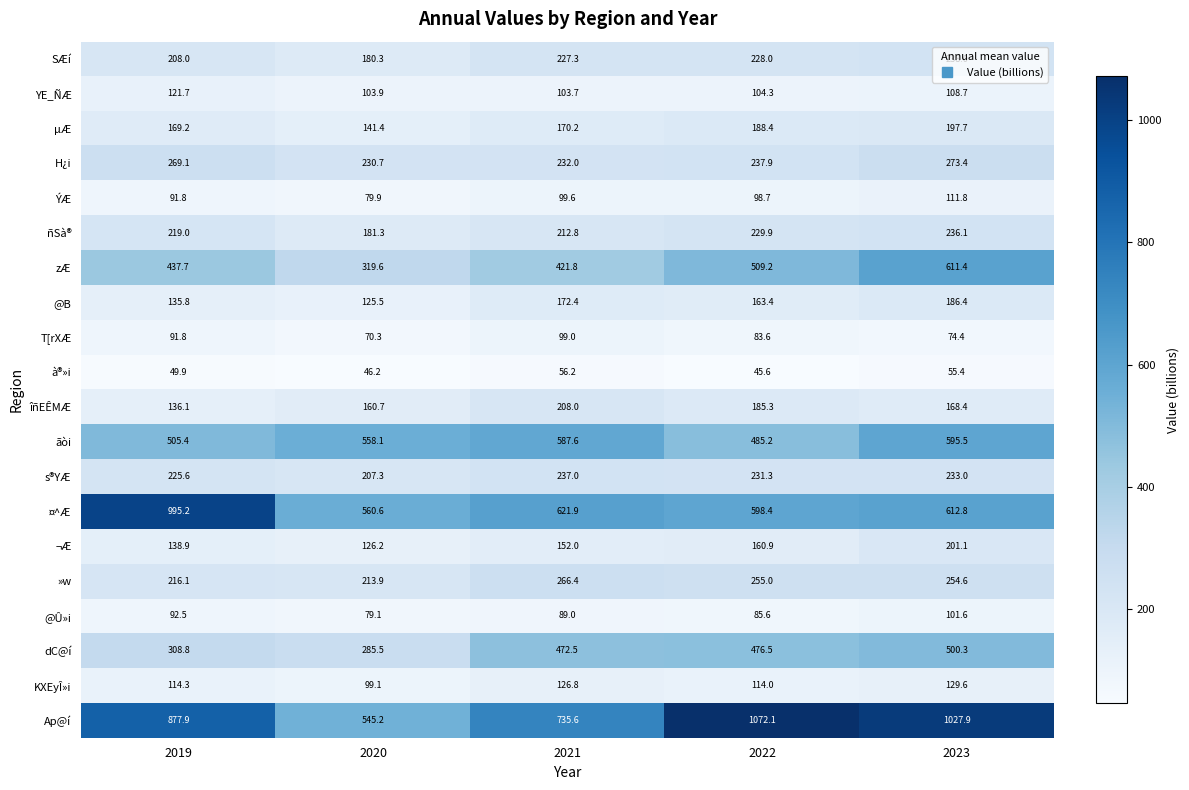

How many series are shown in this chart?

20